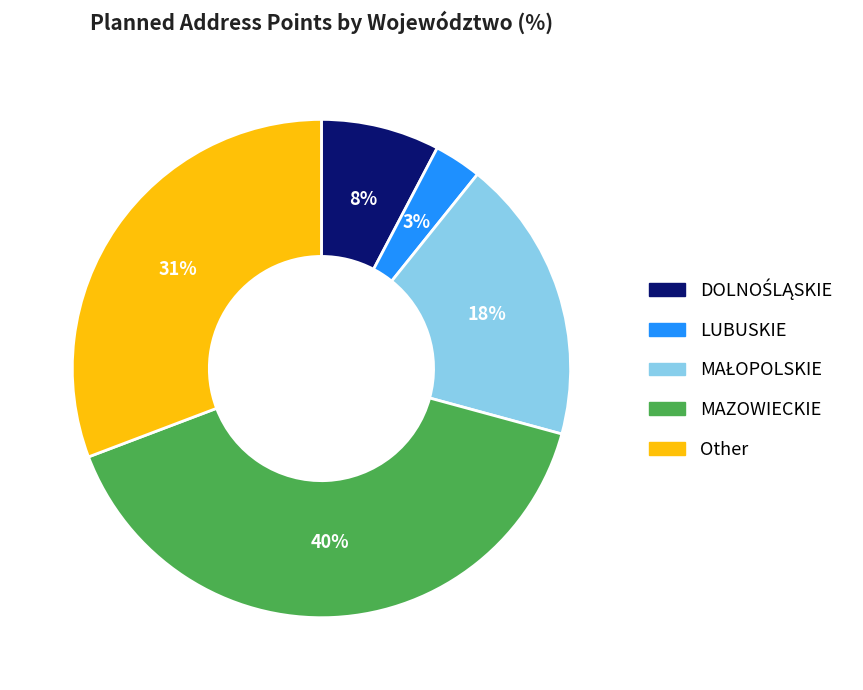

To the nearest percent, what percentage of the pie is LUBUSKIE?

3%